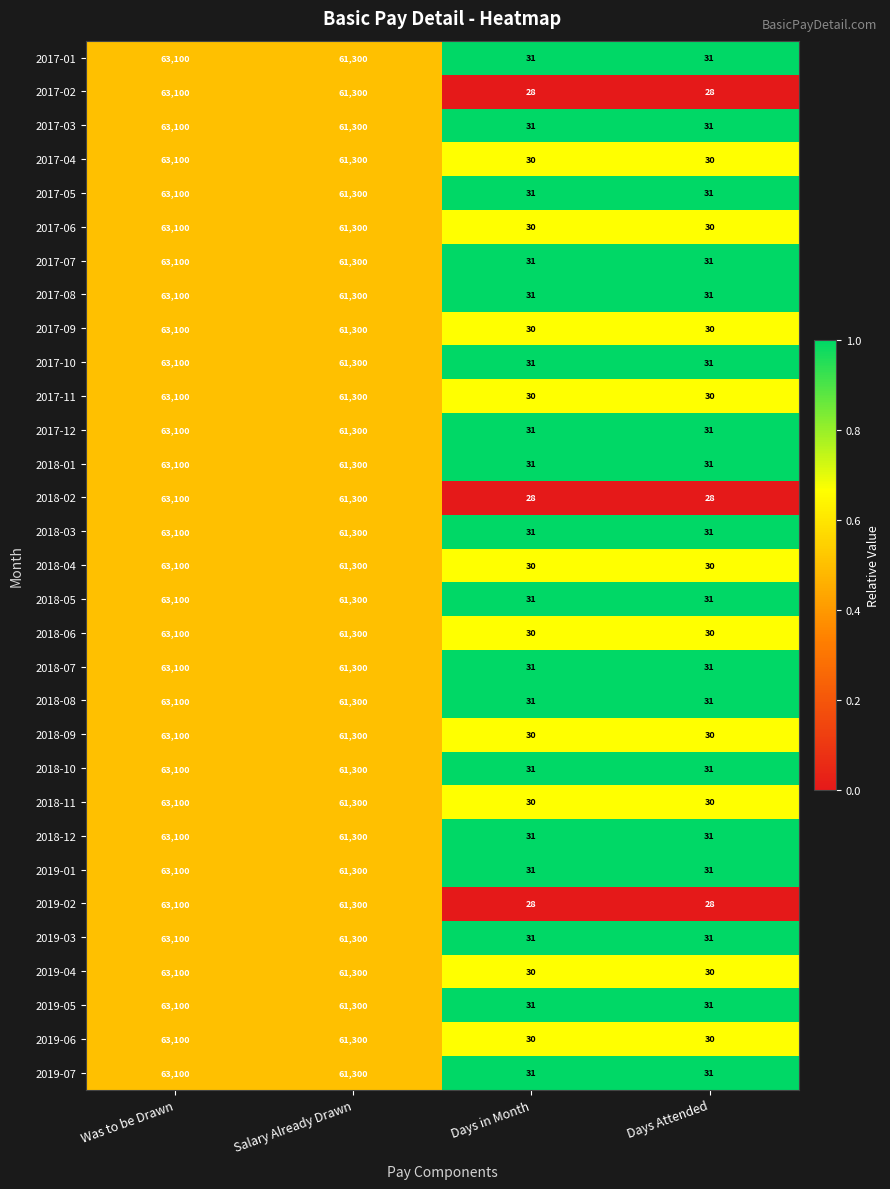

Count the number of categories in the chart.

4